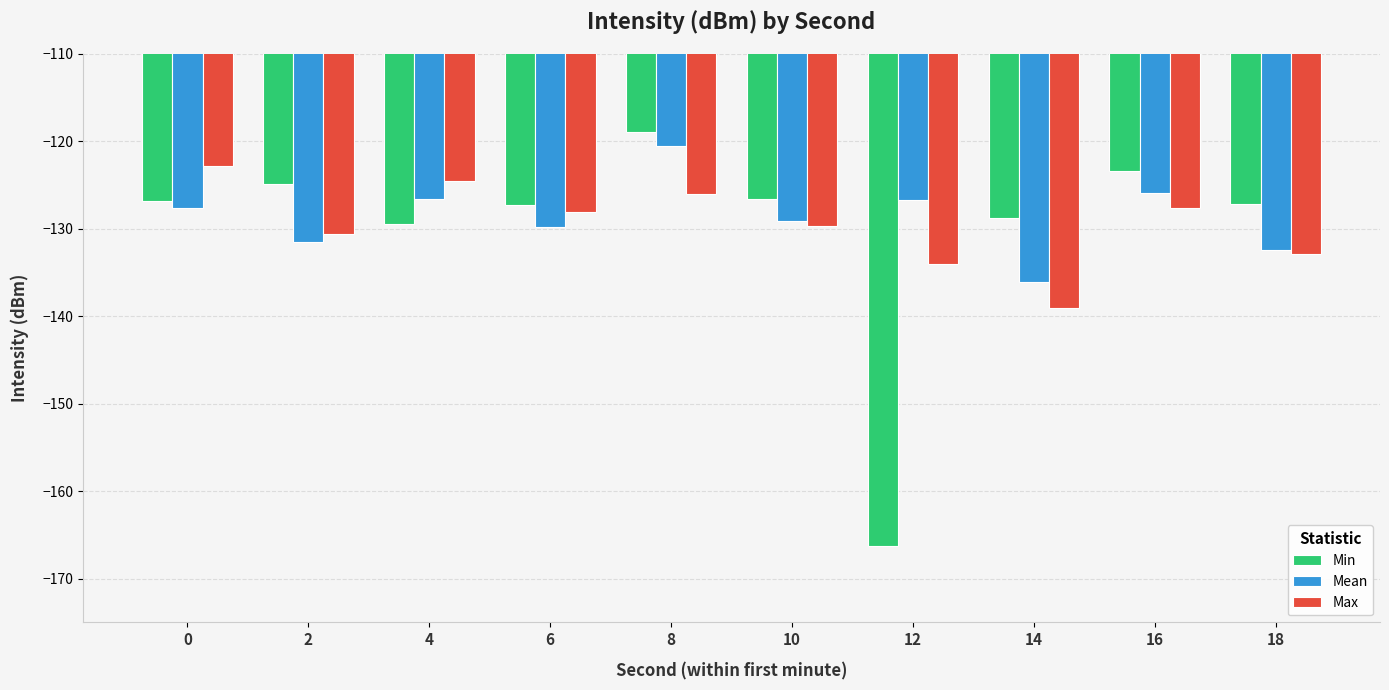

What is the average value of the Min series?

-130.0